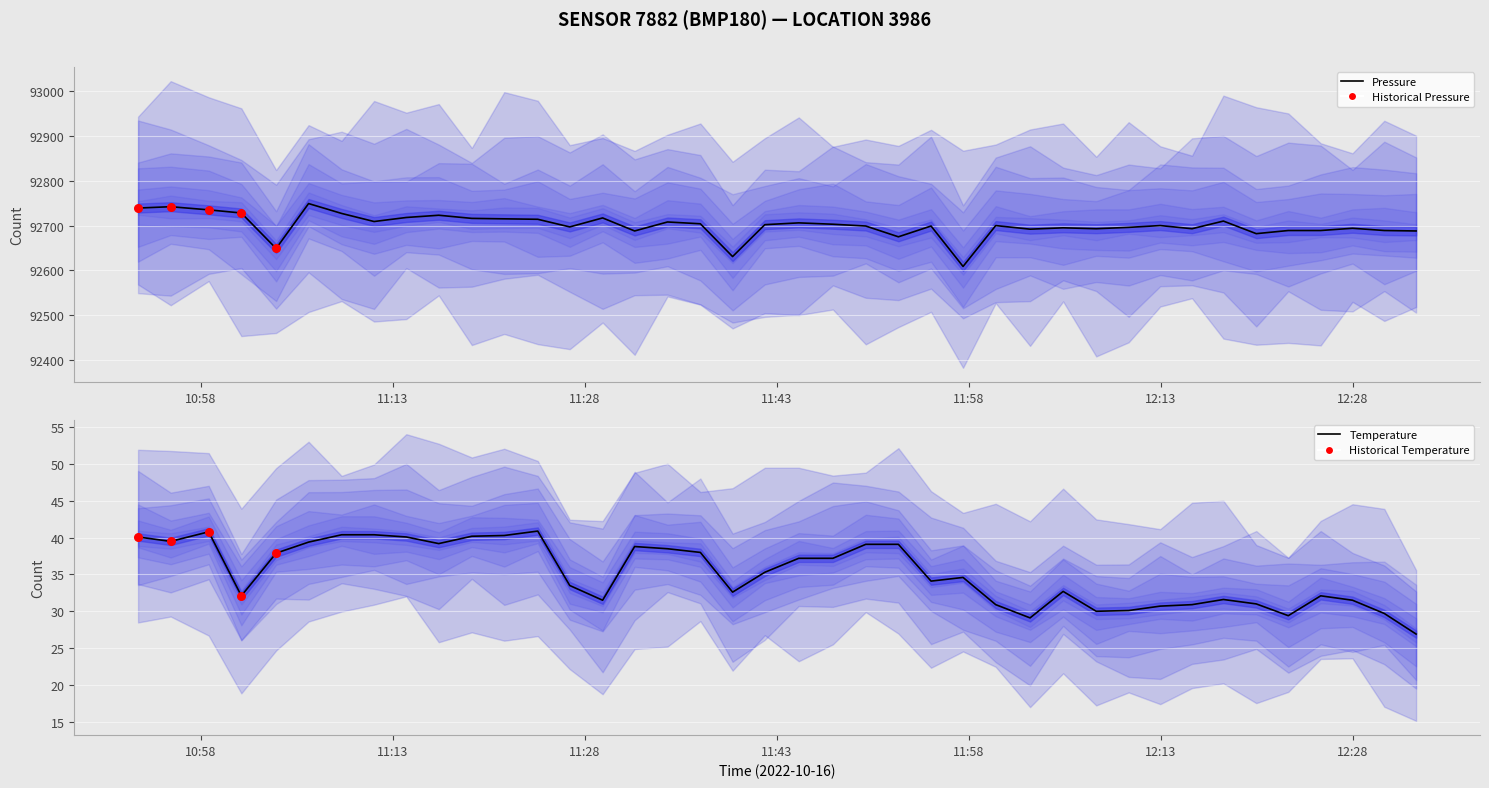

Is the value of pressure at 25 greater than the value of temperature at 11?

Yes